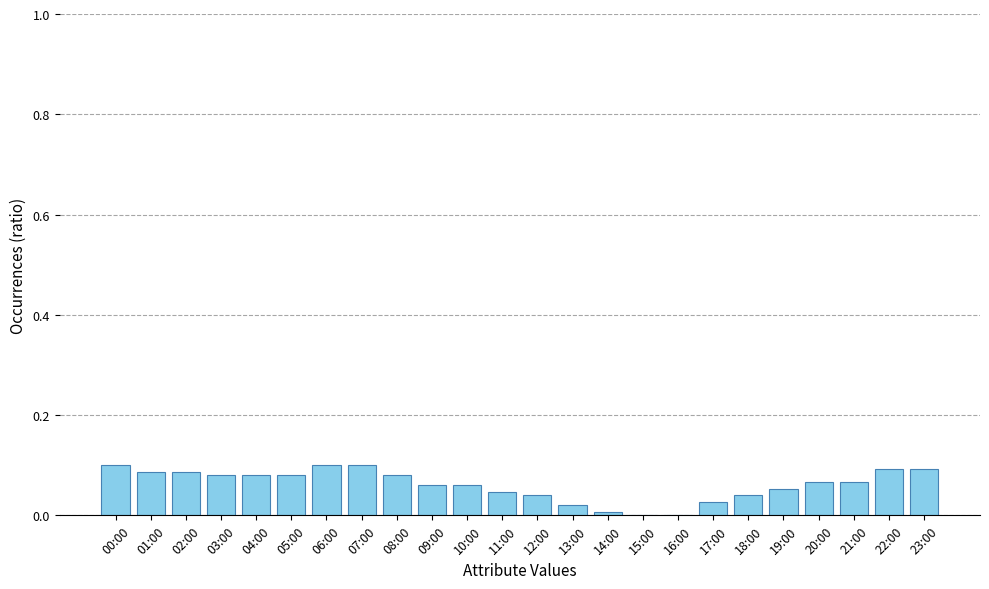

Which has a higher value, 19:00 or 04:00?

04:00